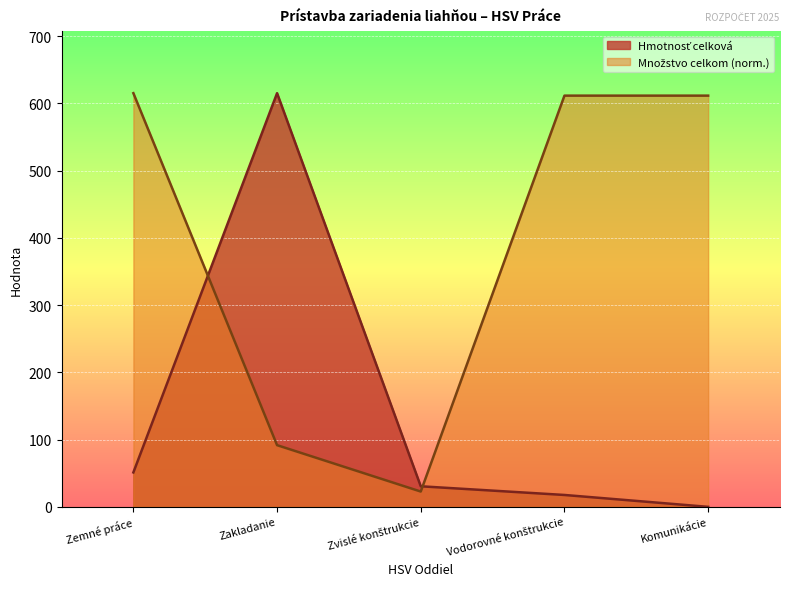

What is the total value across all series at Vodorovné konštrukcie?

629.3